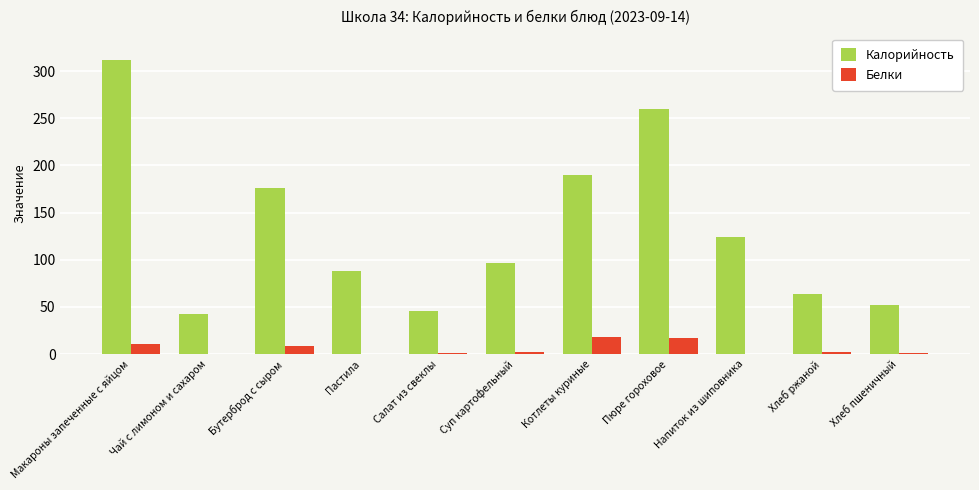

What is the highest value of the Белки series?

18.3